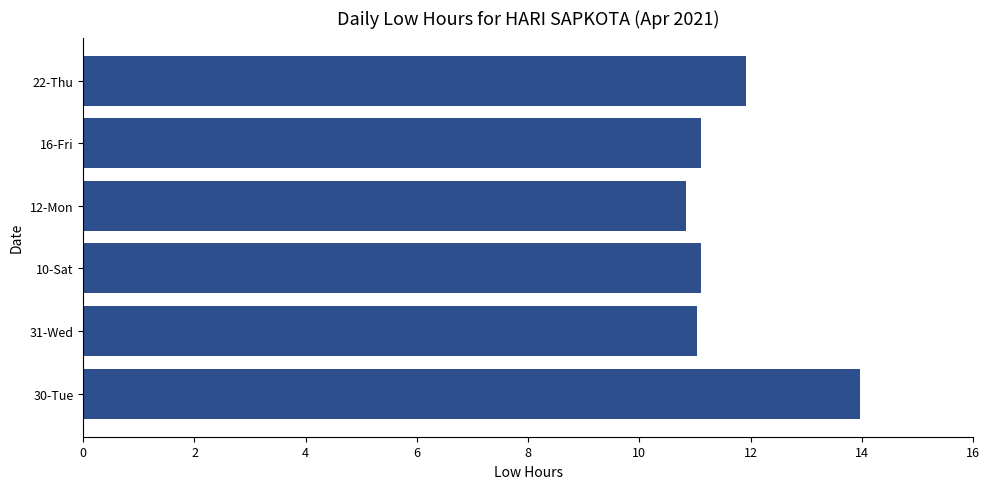

Approximately how many times larger is the value at 22-Thu compared to 31-Wed?

1.1